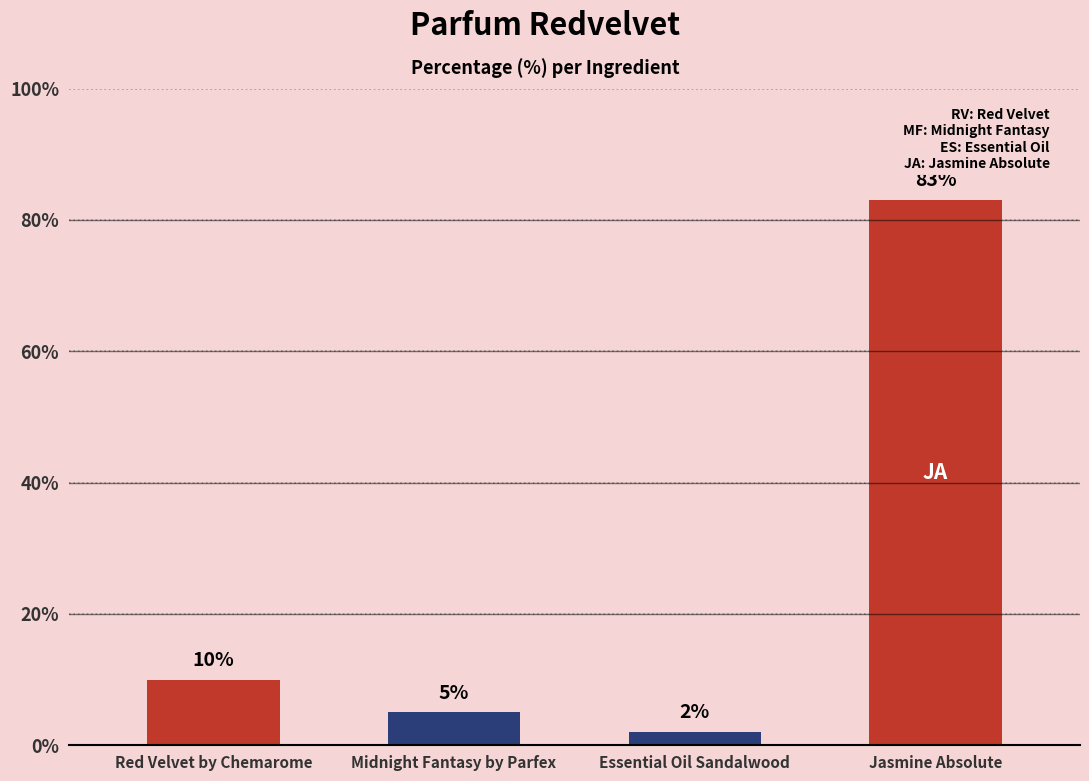

Reading right to left, transcribe all the data shown in this chart.

Jasmine Absolute=83	Essential Oil Sandalwood=2	Midnight Fantasy by Parfex=5	Red Velvet by Chemarome=10